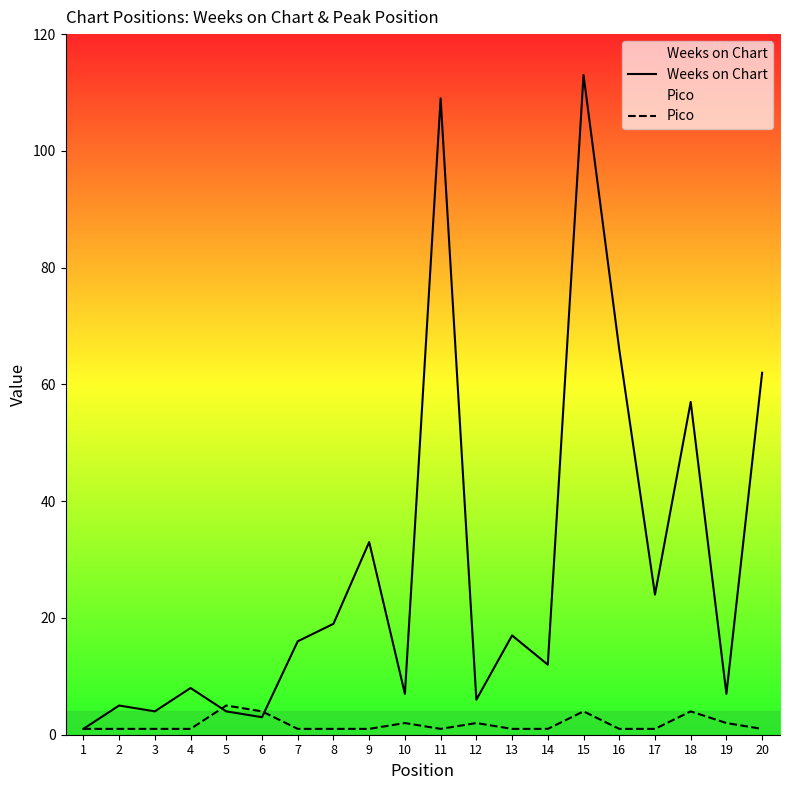

Which series has the largest range (max minus min)?

Weeks on Chart